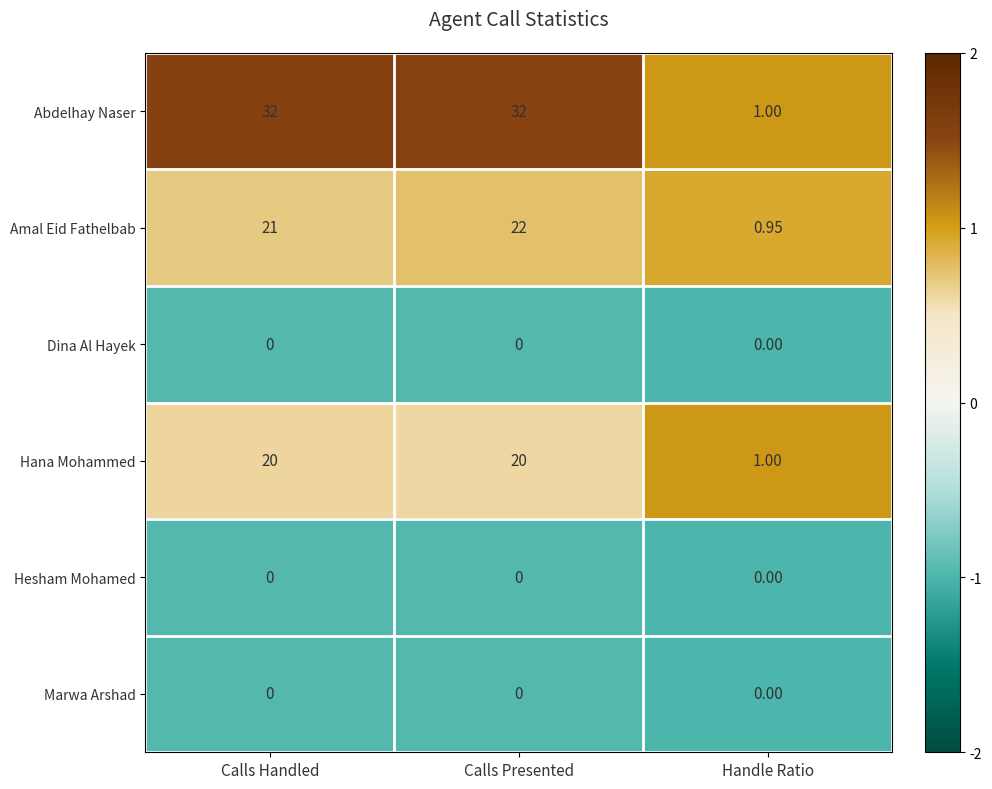

Count the number of categories in the chart.

3